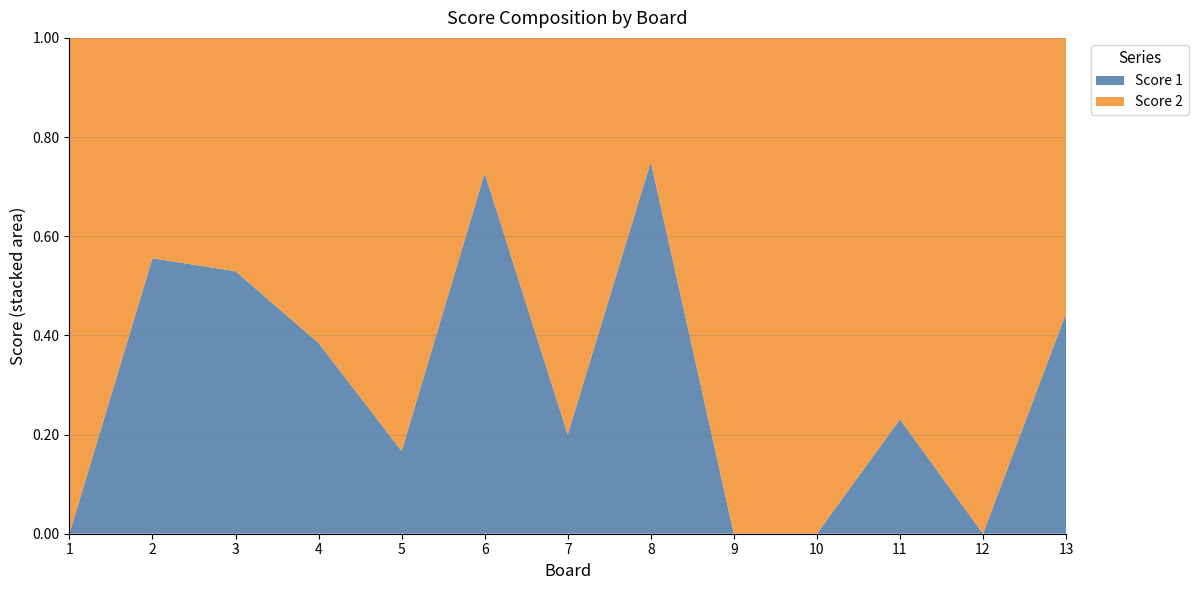

Reading left to right, list all the values displayed in this chart.

Score 1: 0	10	9	10	1	16	6	21	0	0	3	0	4
Score 2: 9	8	8	16	5	6	24	7	16	16	10	10	5